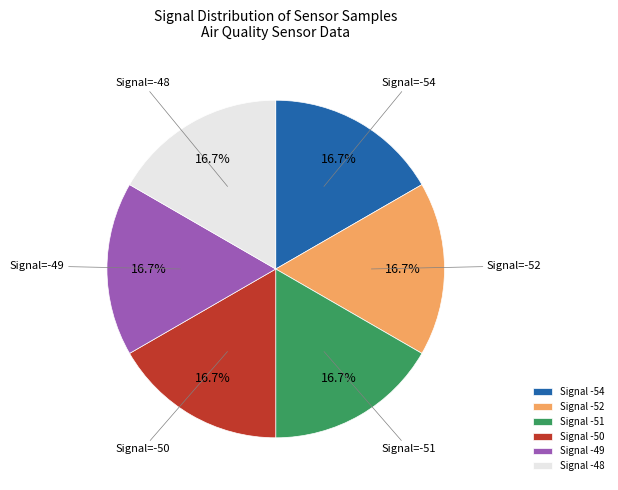

Approximately how many times larger is the value at Signal -54 compared to Signal -52?

1.0